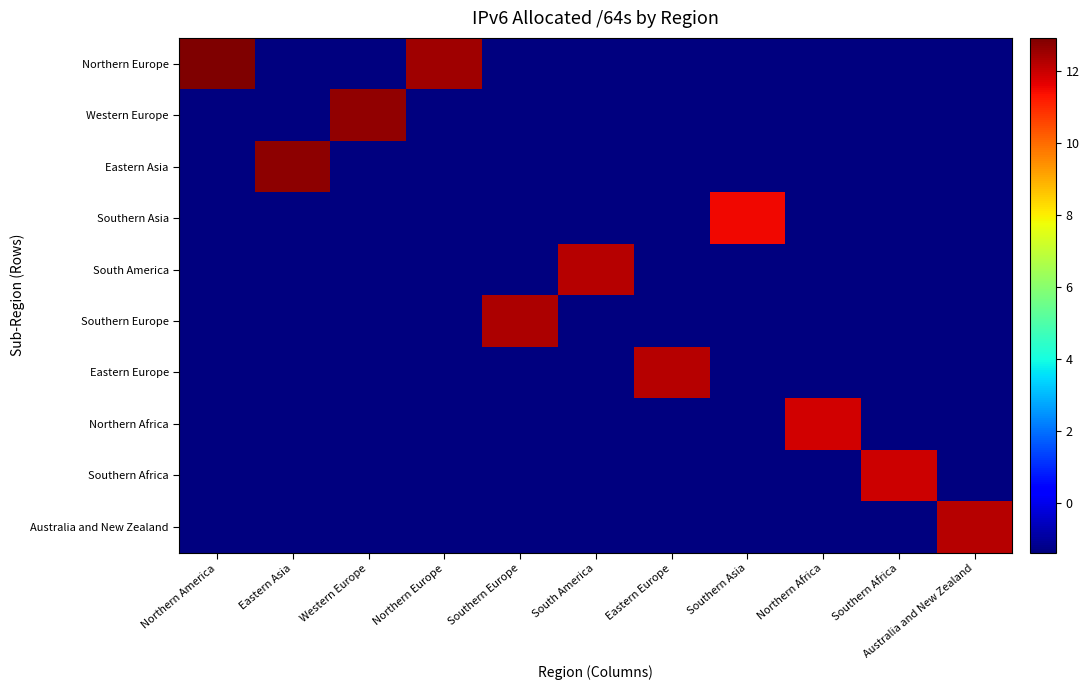

List the series in order of their peak value, lowest first.

Southern Asia, Northern Africa, Southern Africa, Eastern Europe, South America, Australia and New Zealand, Southern Europe, Western Europe, Eastern Asia, Northern Europe